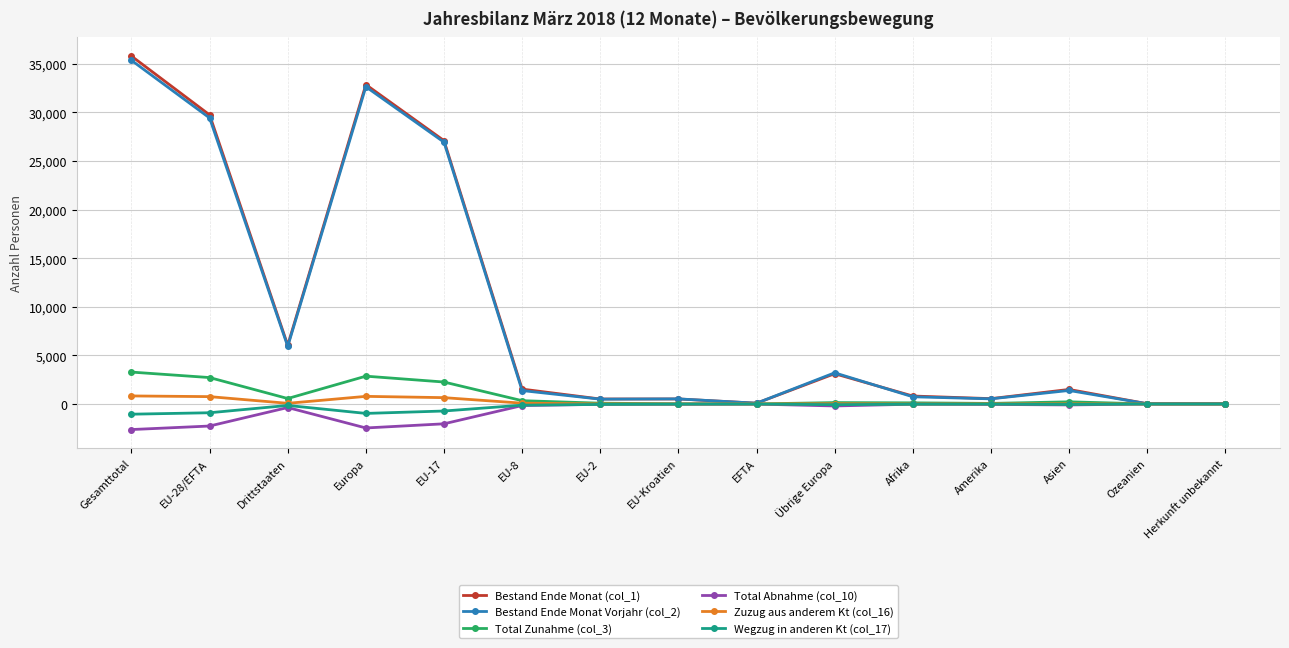

At which category is the sum across all series the highest?

Gesamttotal